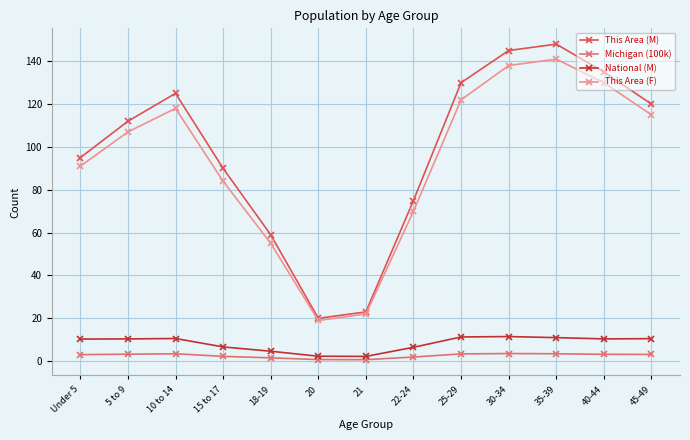

What is the value of the This Area (F) point at the 12th from the left?

130.0